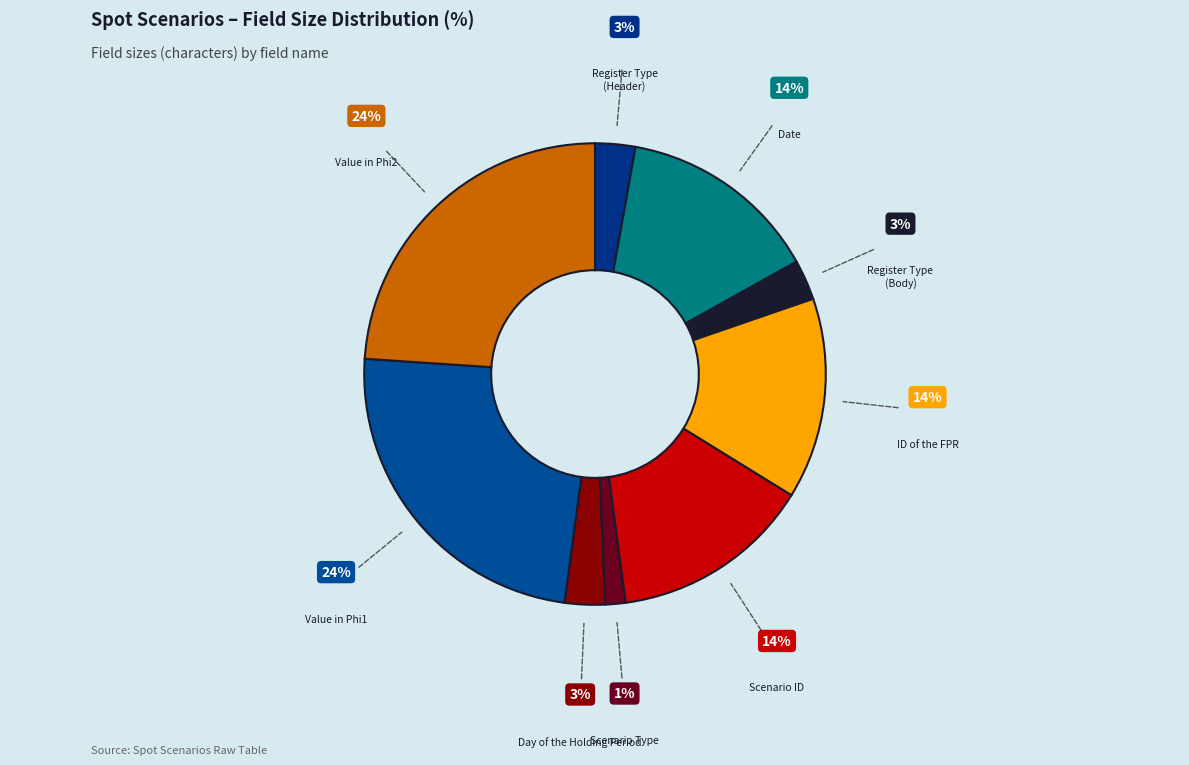

Combined, do Register Type (Header) and Date account for over 50%?

No